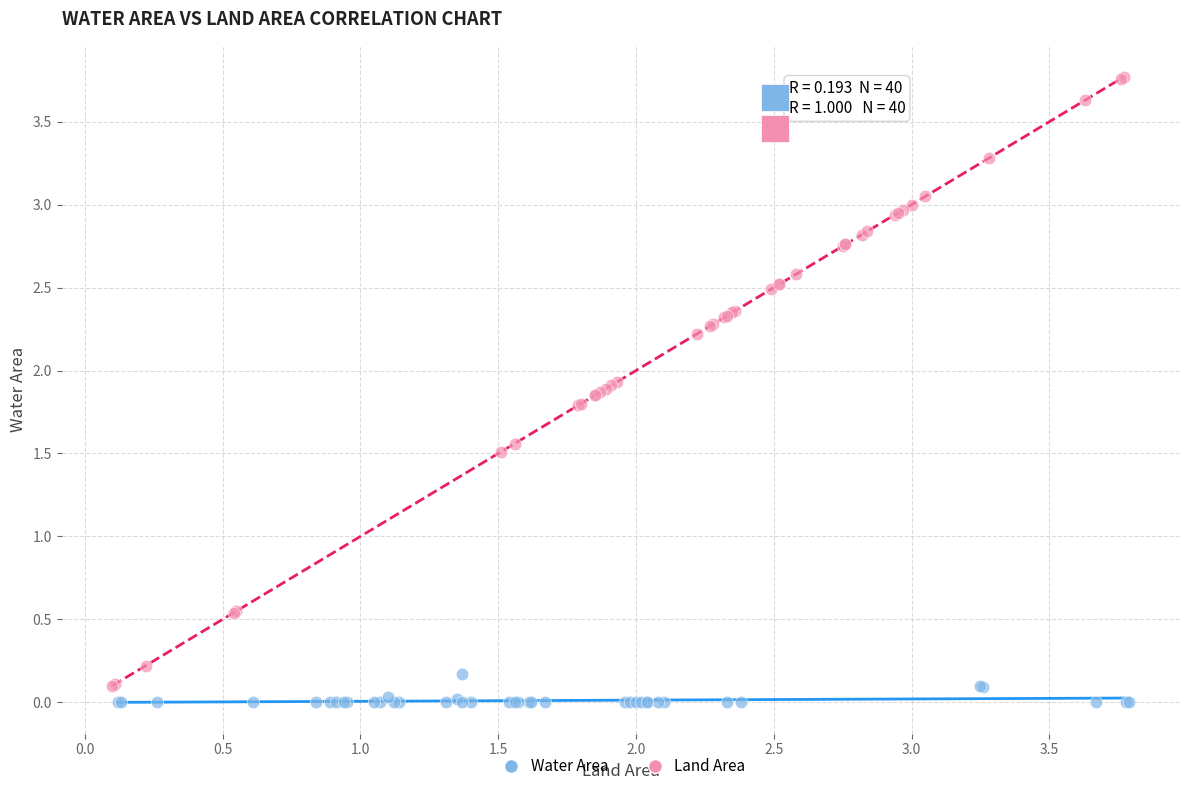

Which series contains the highest Y value?

Land Area